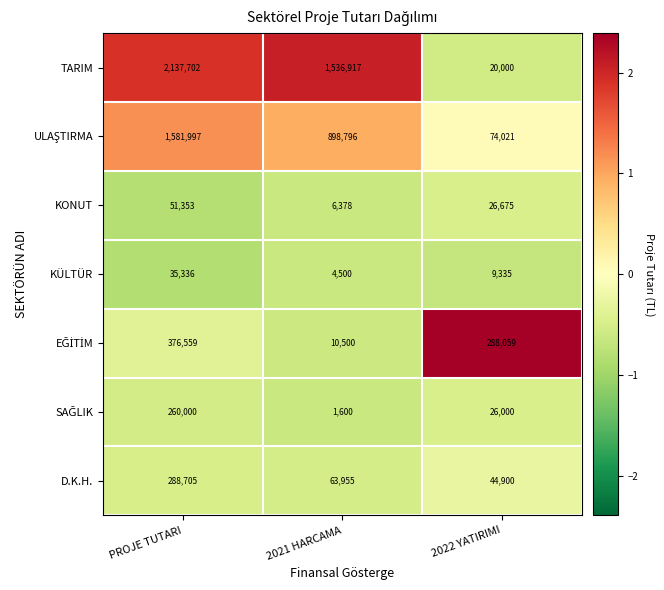

What is the minimum value for D.K.H.?

44900